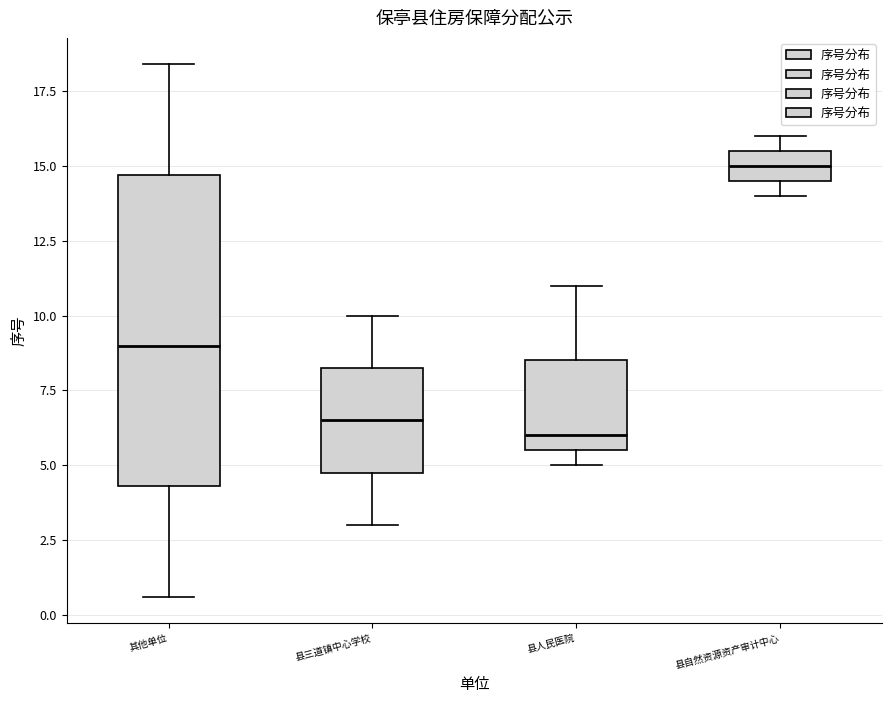

Reading left to right, transcribe this box plot: for each box, give where its median line is, the range the box spans, and where its two whiskers end, as read against the y-axis. The values are not printed on the chart, so give them approximately, as read against the axis.

其他单位: median 9.0, box 4.5 to 14.5, whiskers 0.5 to 18.5
县三道镇中心学校: median 6.5, box 5.0 to 8.5, whiskers 3.0 to 10.0
县人民医院: median 6.0, box 5.5 to 8.5, whiskers 5.0 to 11.0
县自然资源资产审计中心: median 15.0, box 14.5 to 15.5, whiskers 14.0 to 16.0